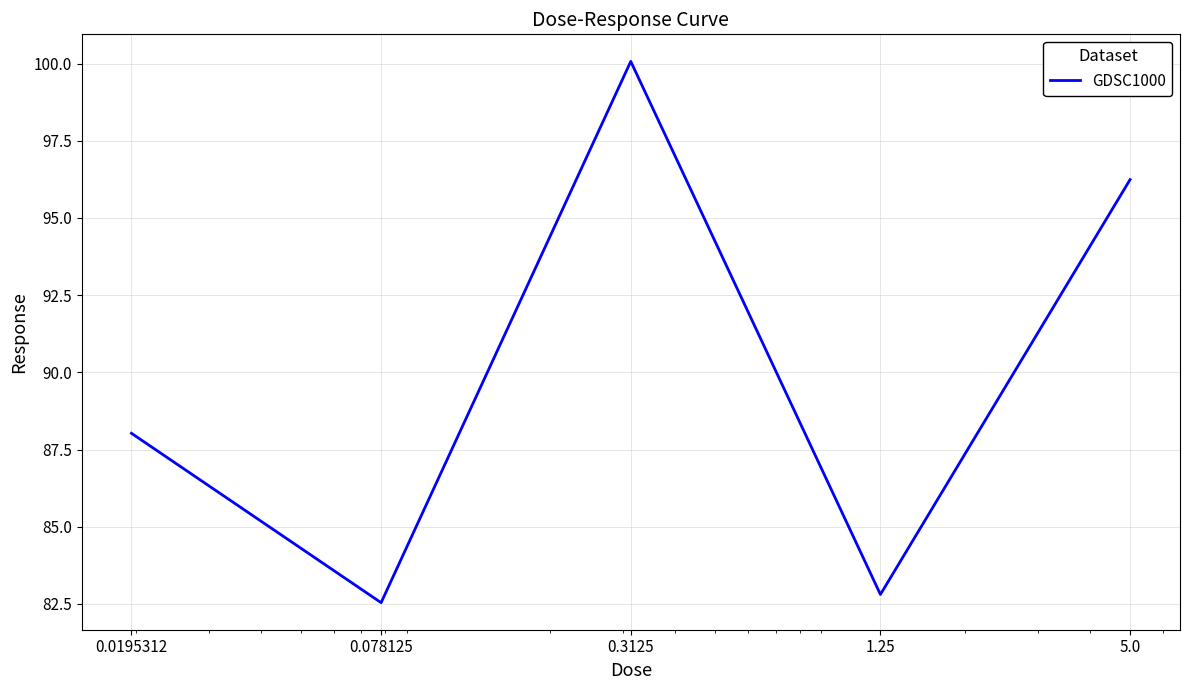

True or false: the data has more than 2 interior local peaks.

False